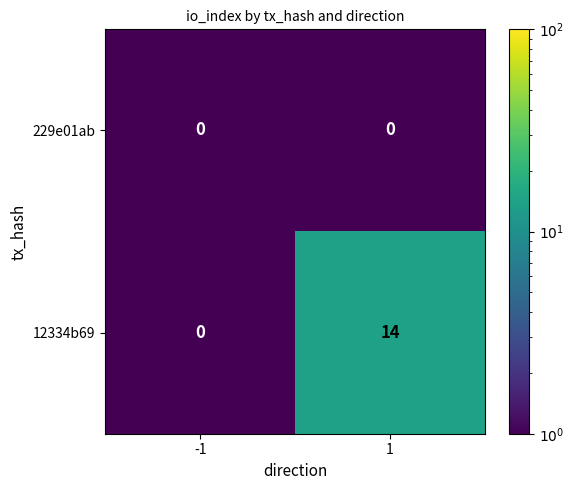

What is the difference between the maximum and minimum values in the 12334b69 series?

14